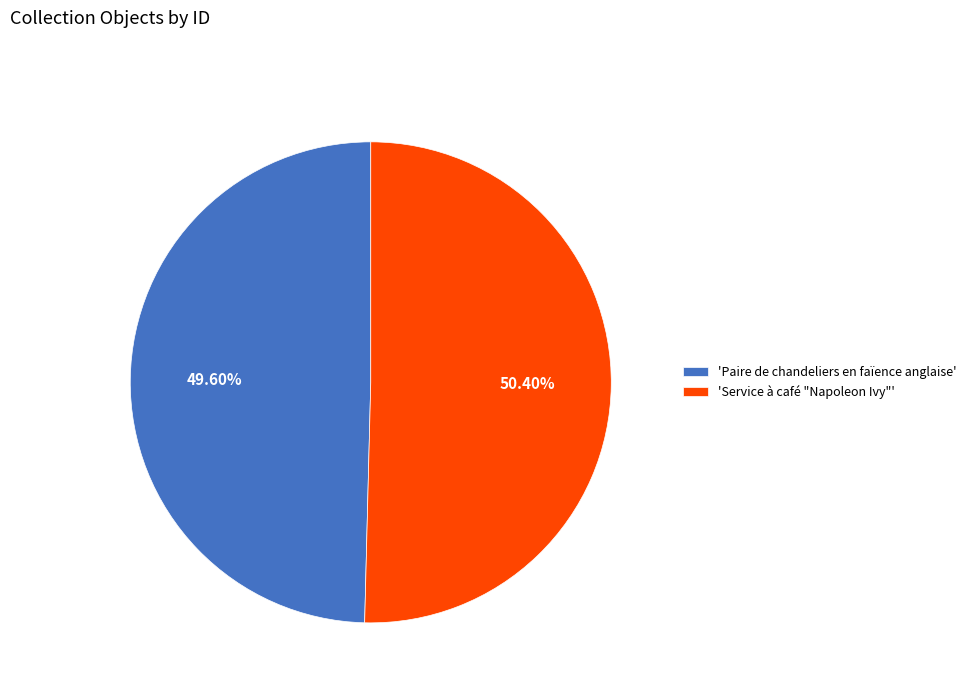

Combined, do 'Service à café "Napoleon Ivy"' and 'Paire de chandeliers en faïence anglaise' account for over 50%?

Yes